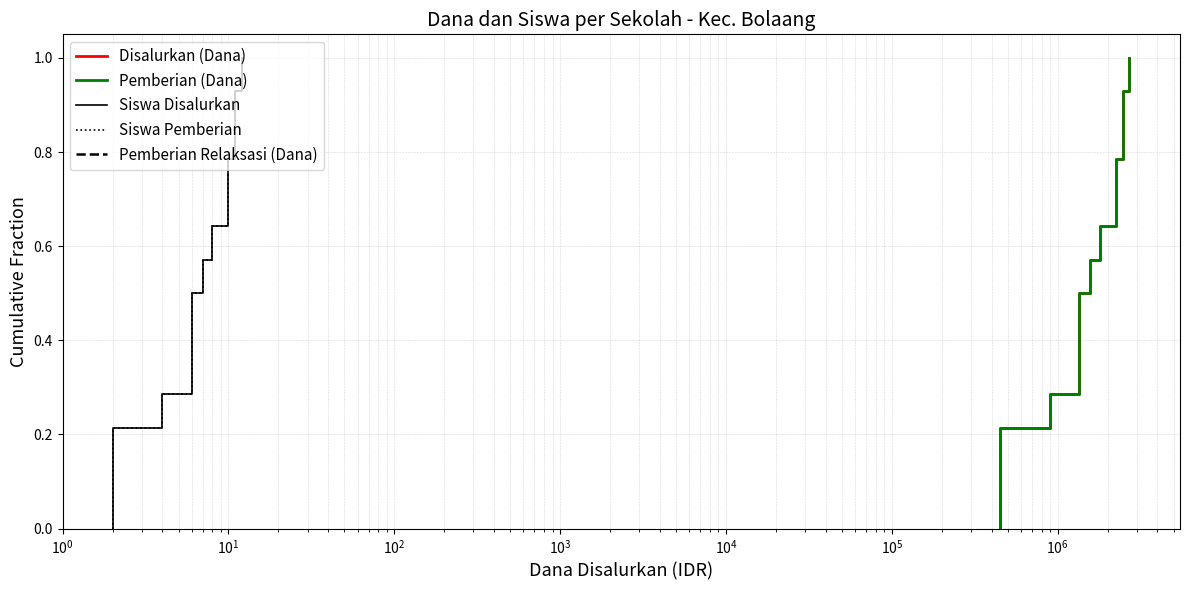

True or false: Siswa Disalurkan has a value of 0.5 at $\mathdefault{10^{-1}}$.

False